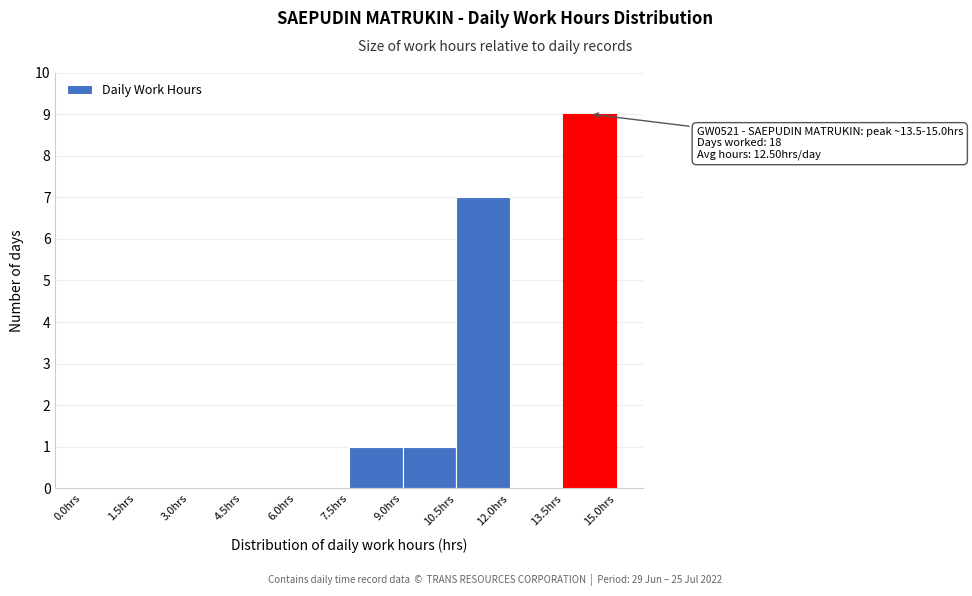

Over which range of the x-axis is the bar tallest?

13.5 to 15.0